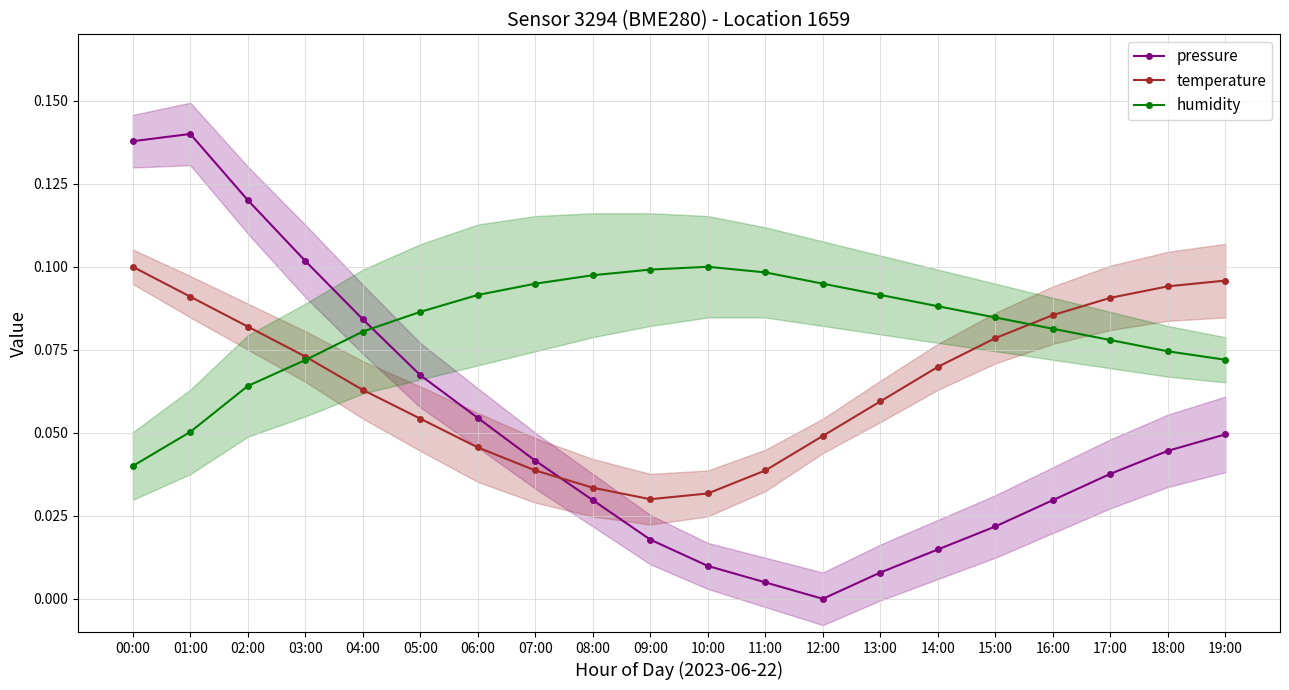

At how many categories does at least one series exceed 0?

20